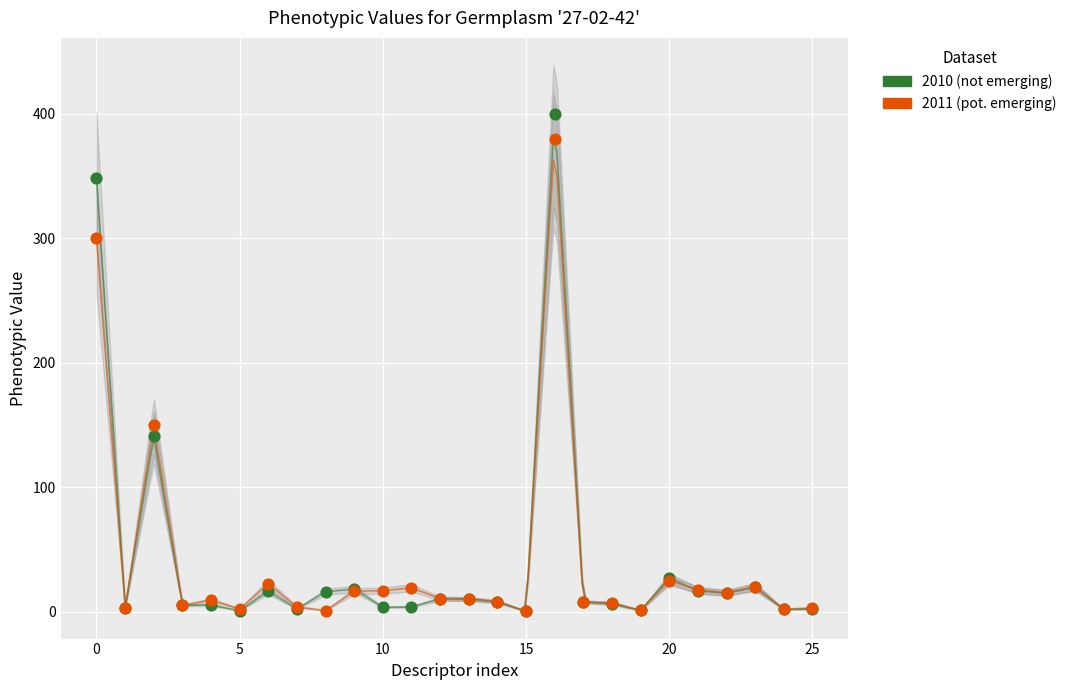

Across all series, what Y value is closest to 200?

149.8